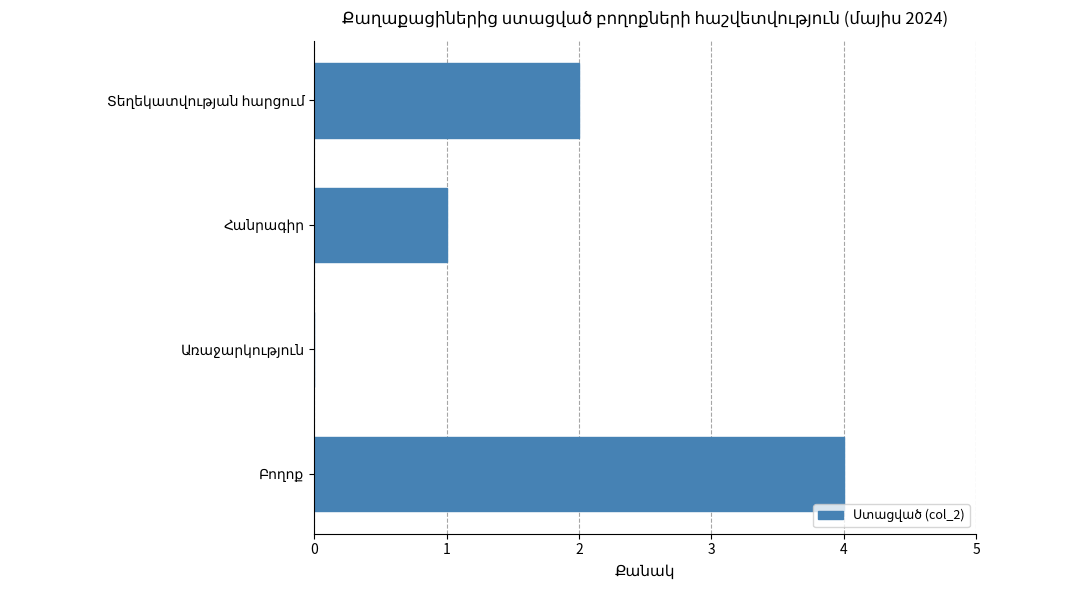

How many series are shown in this chart?

1